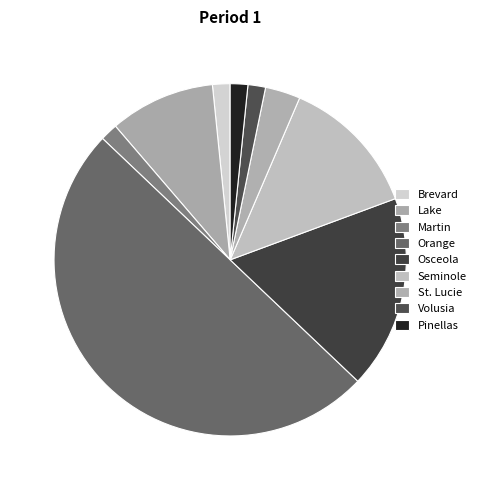

Rank the categories by value from highest to lowest.

Orange, Osceola, Seminole, Lake, St. Lucie, Brevard, Martin, Volusia, Pinellas